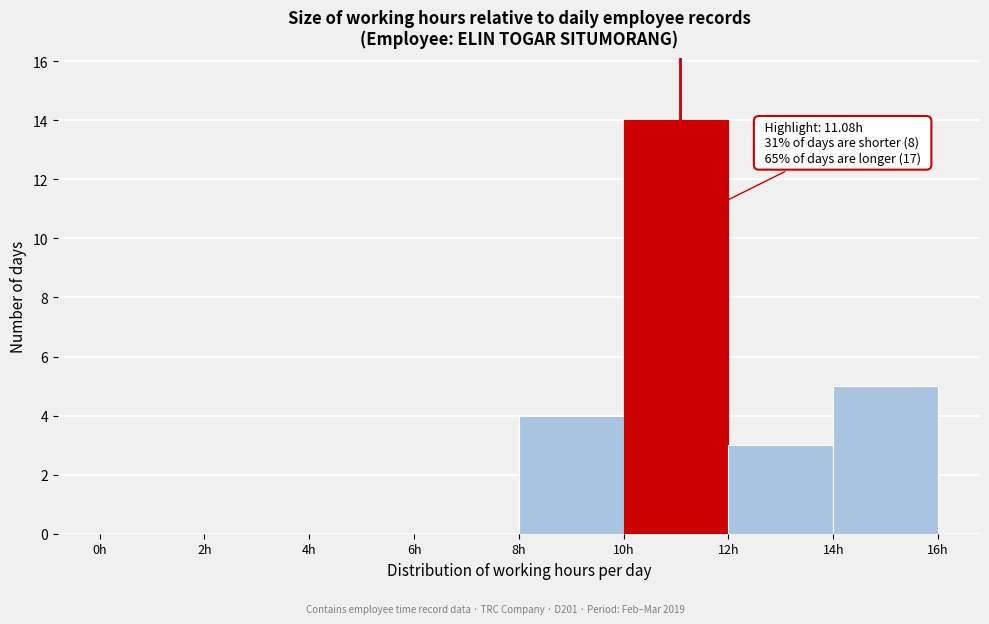

Over which range of the x-axis is the bar tallest?

10 to 12